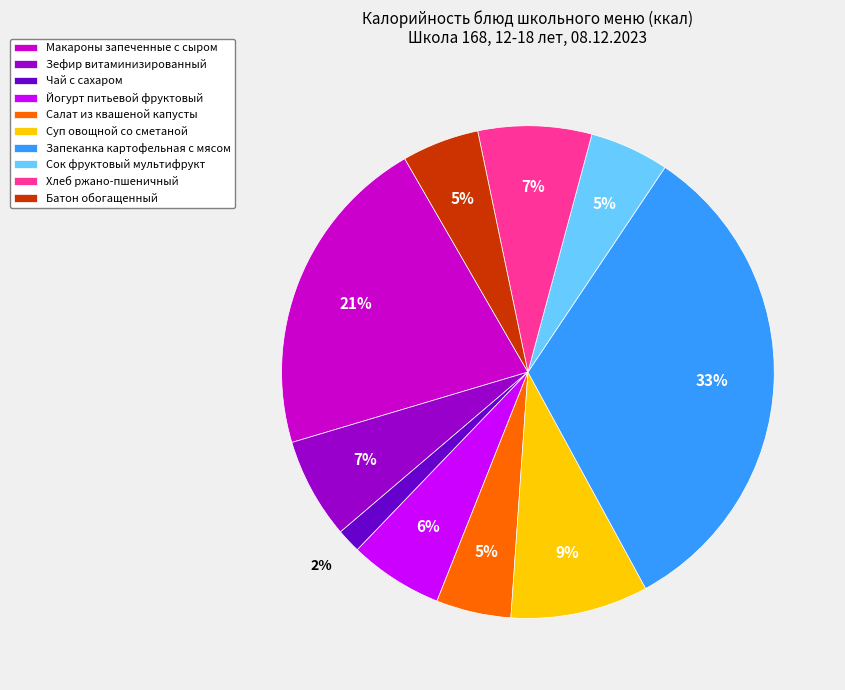

The Зефир витаминизированный slice represents 1% of the pie. True or false?

False